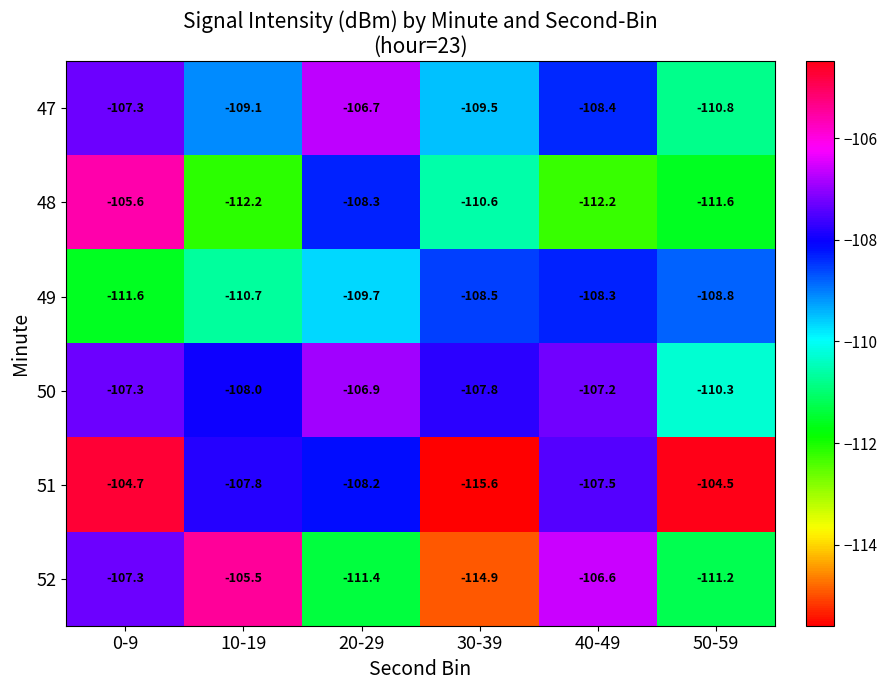

At which label does 48 first exceed -110?

0-9